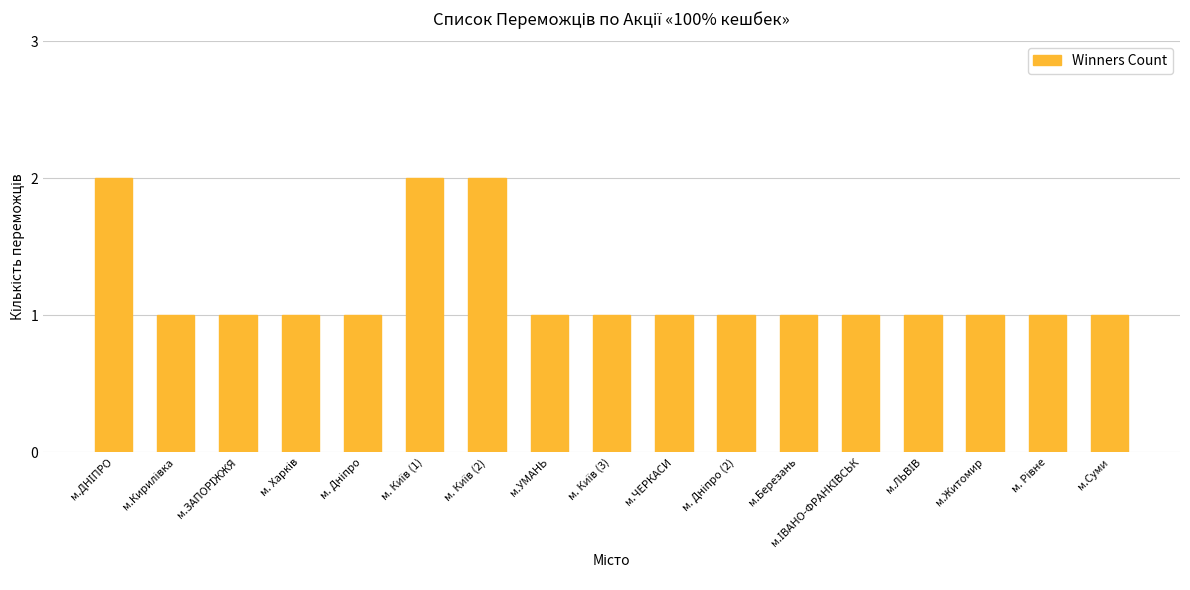

What is the difference between the maximum and minimum values?

1